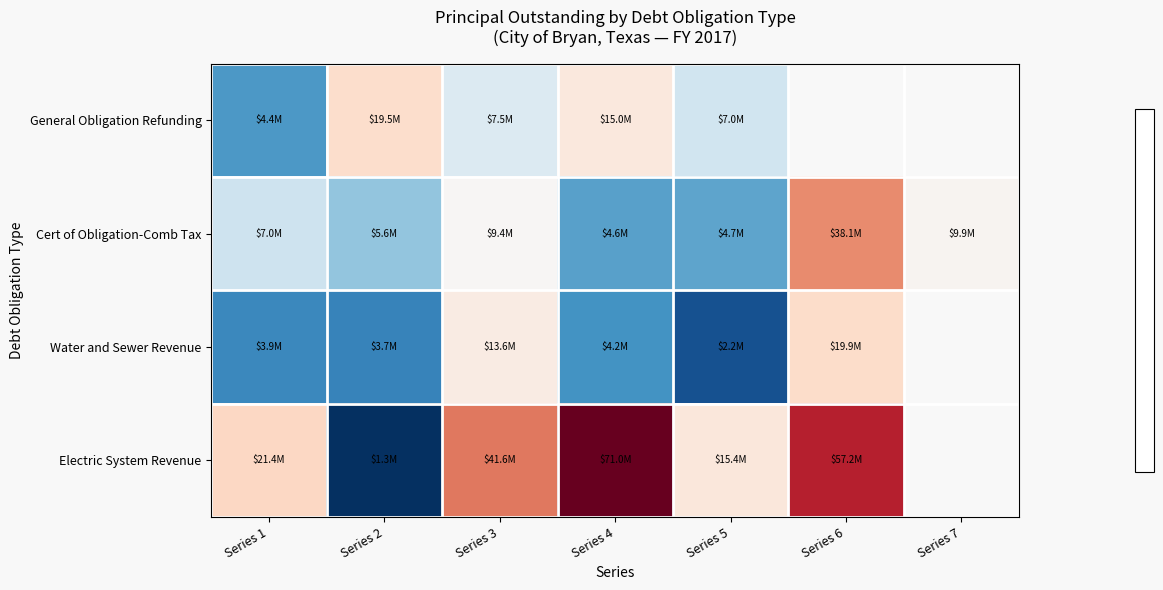

Between Series 1 and Series 4, which is larger?

Series 4